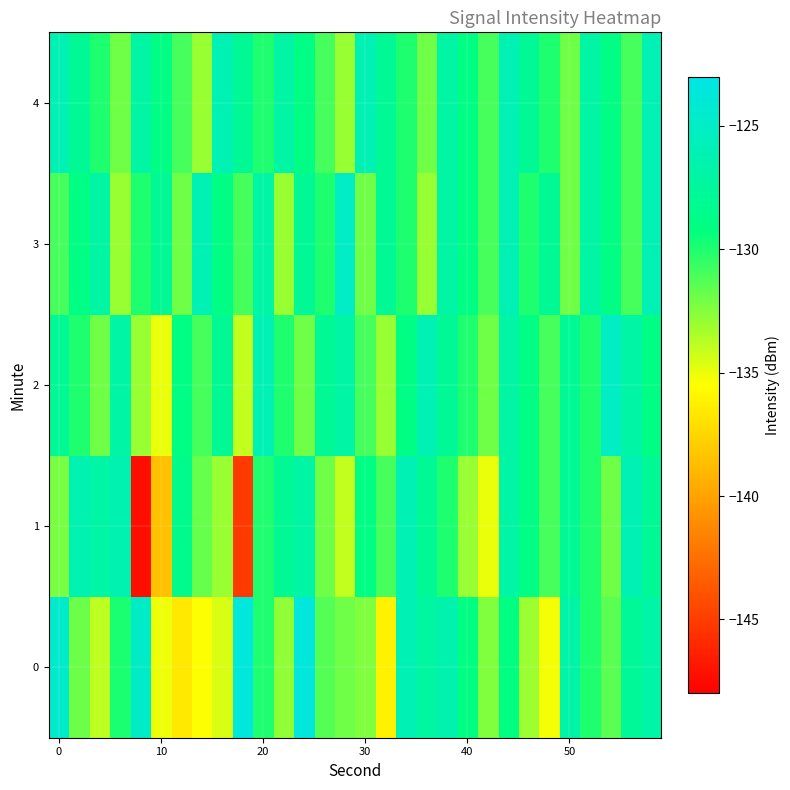

What is the smallest value displayed?

-147.3